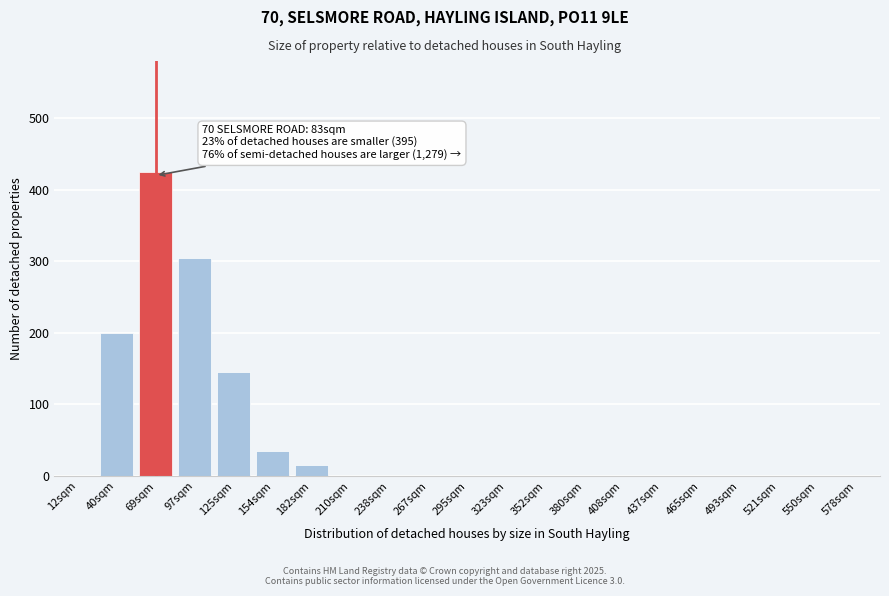

Reading left to right, transcribe all the data shown in this chart.

12sqm=0	40sqm=200	69sqm=425	97sqm=305	125sqm=145	154sqm=35	182sqm=15	210sqm=0	238sqm=0	267sqm=0	295sqm=0	323sqm=0	352sqm=0	380sqm=0	408sqm=0	437sqm=0	465sqm=0	493sqm=0	521sqm=0	550sqm=0	578sqm=0